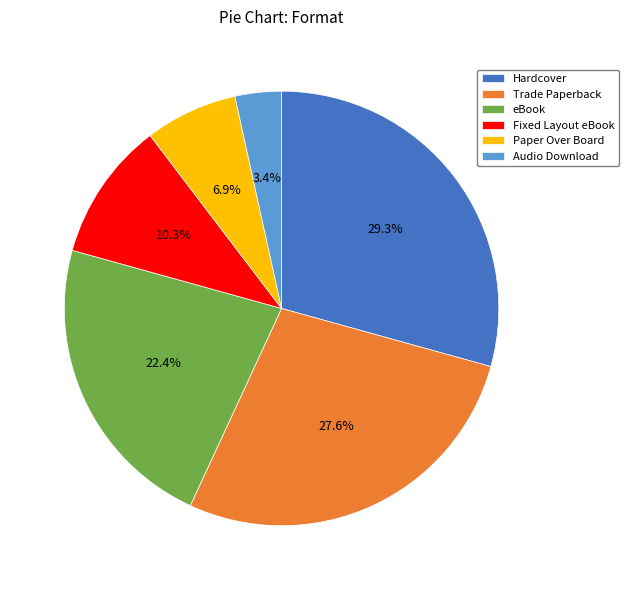

Approximately how many times larger is the value at Hardcover compared to Fixed Layout eBook?

2.8